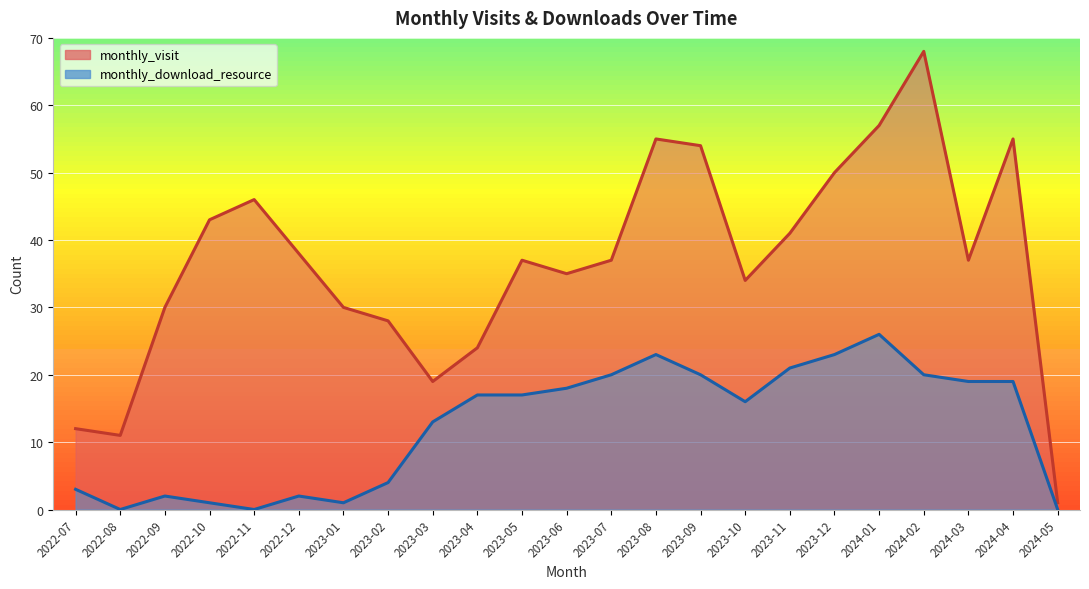

Which label corresponds to the smallest value in the chart?

2022-08